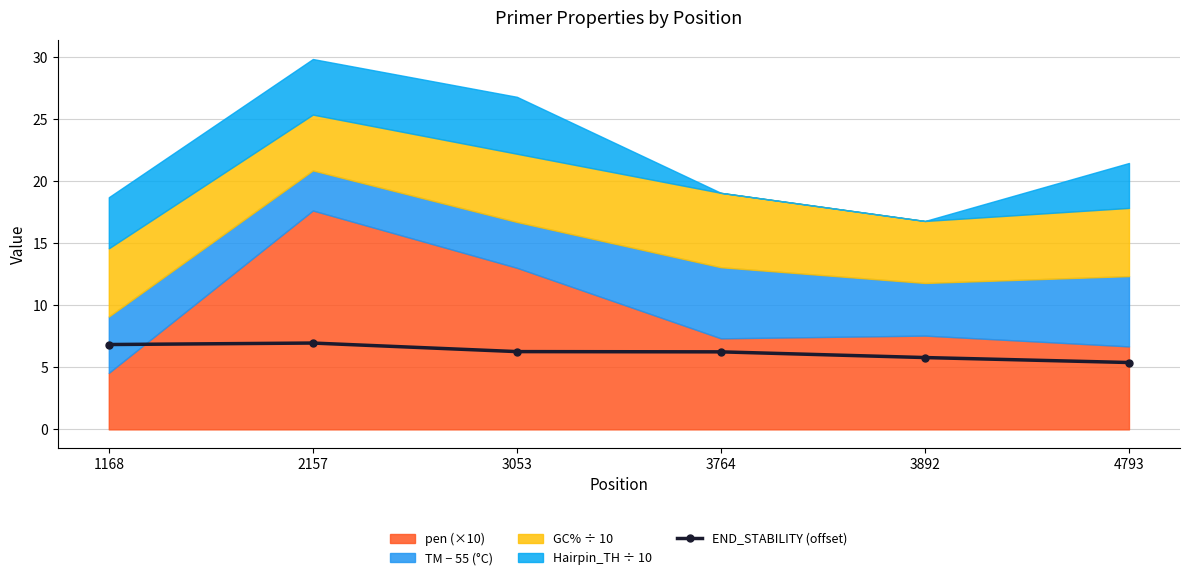

Where does the data first go above 6?

1168